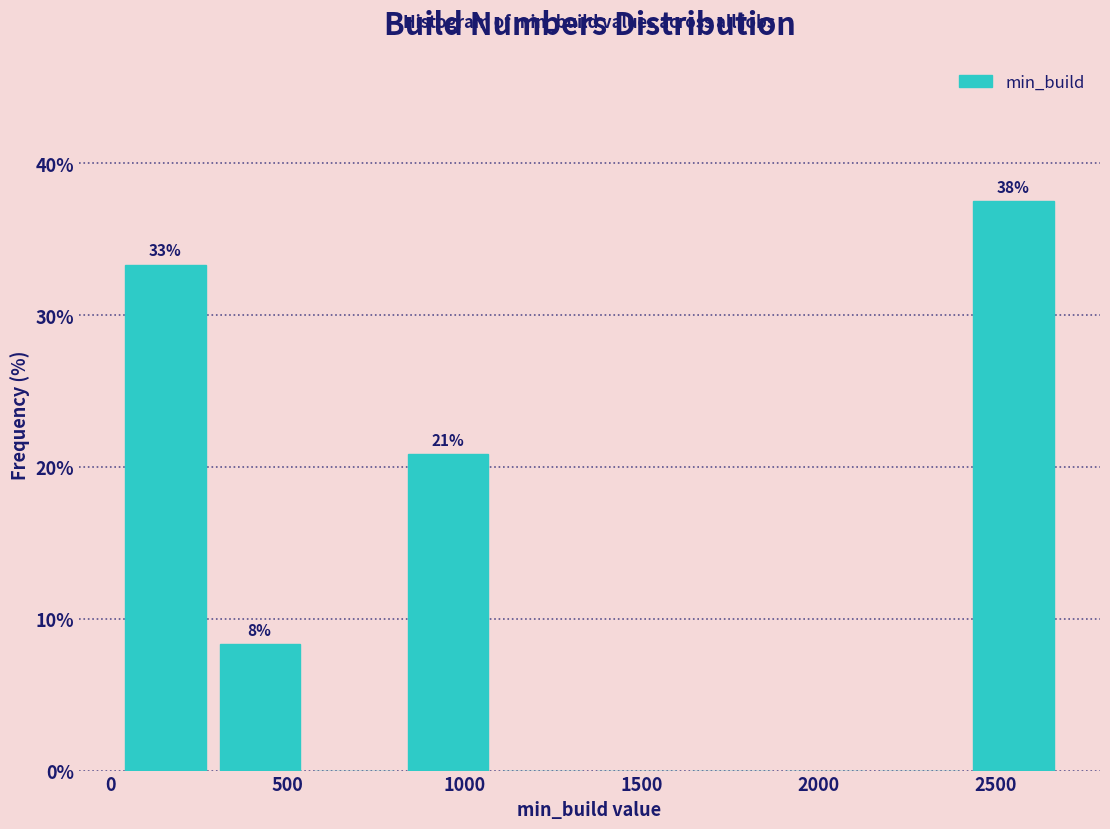

Which range on the x-axis has the tallest bar?

2450 to 2700